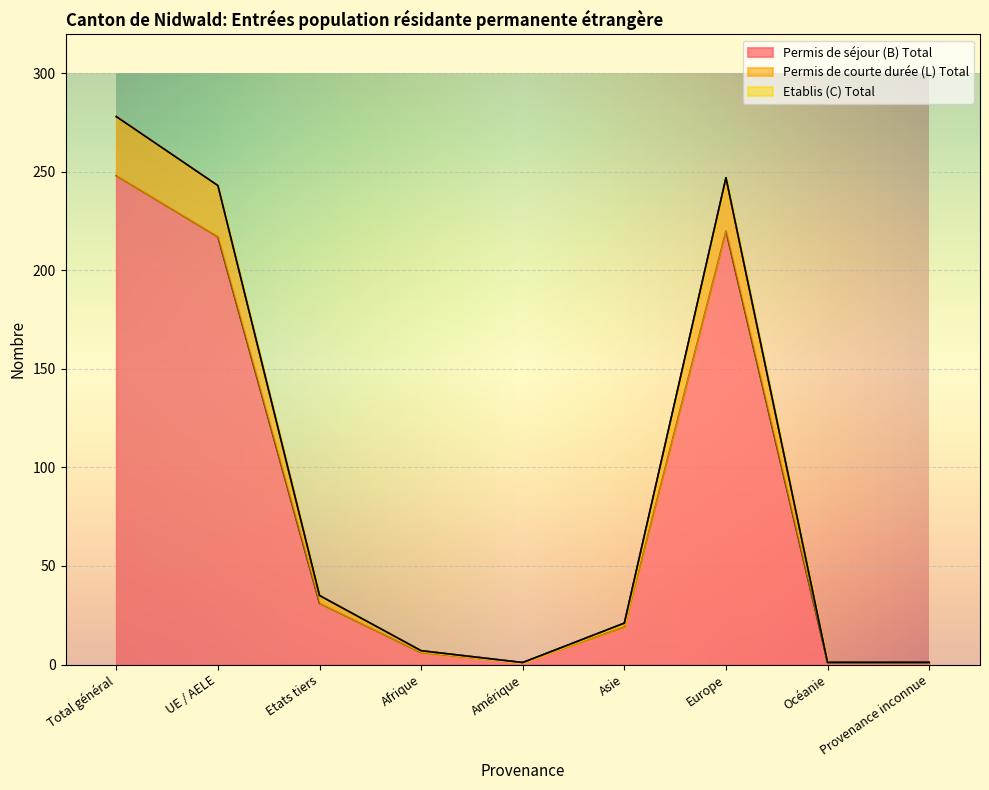

How many data points does each series have?

9